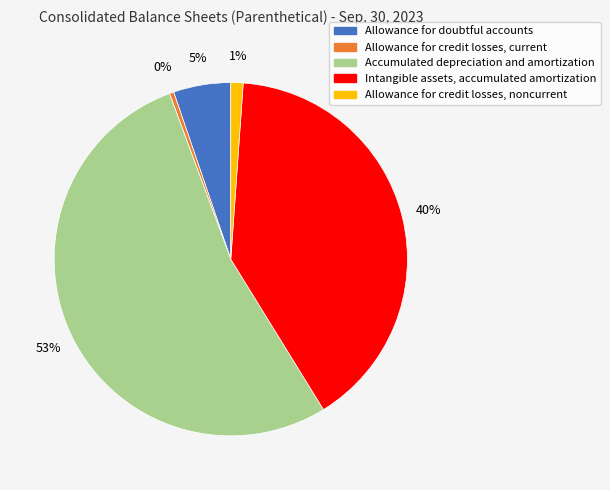

Combined, do Allowance for doubtful accounts and Intangible assets, accumulated amortization account for over 50%?

No